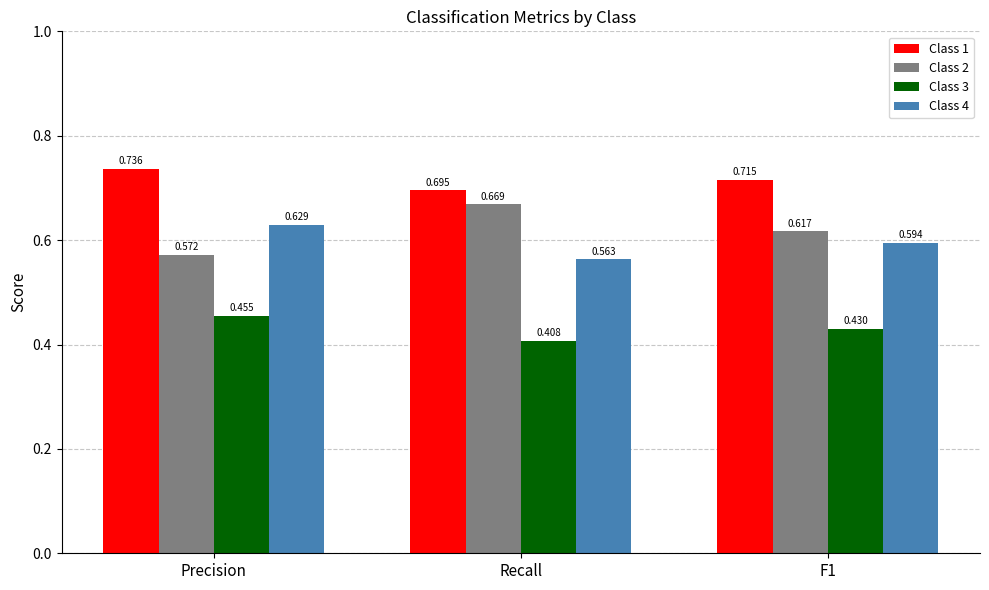

At which label does Class 3 reach its minimum?

Recall